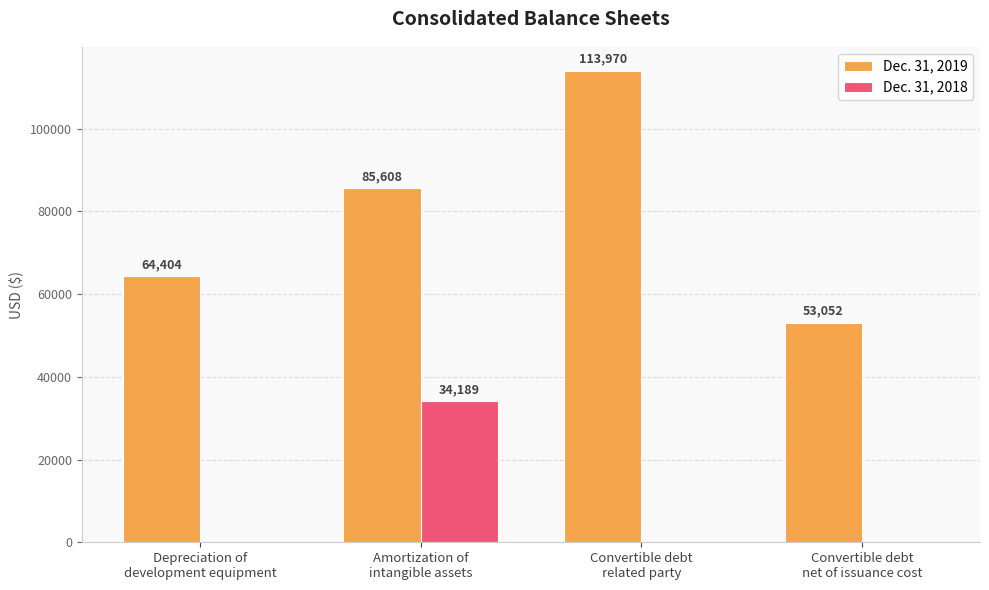

Is it true that Dec. 31, 2019 equals 22812 at Convertible debt
related party?

False